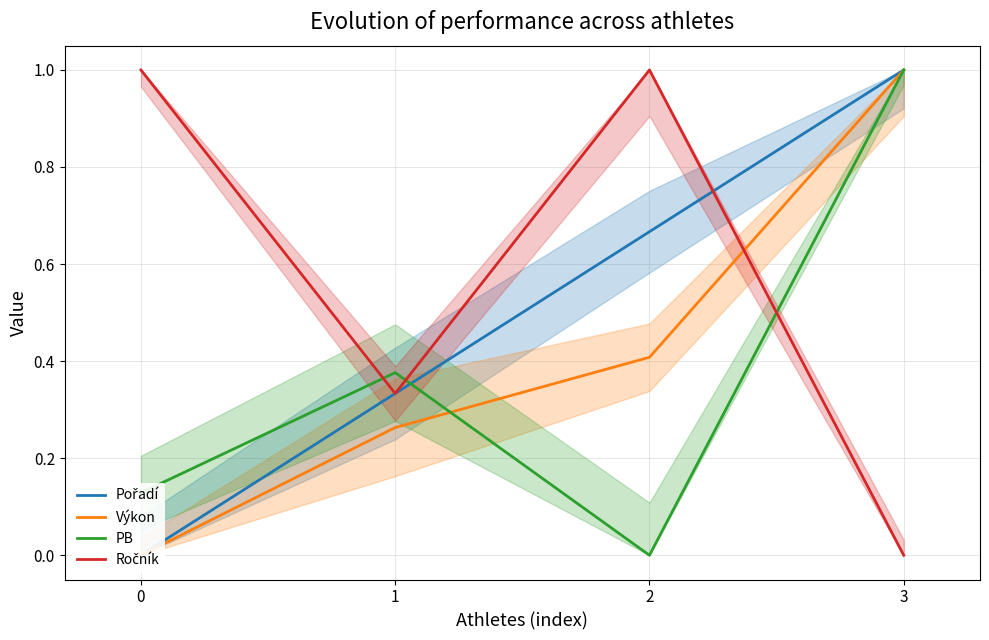

Rank the series at 1 from highest to lowest value.

PB, Pořadí, Ročník, Výkon